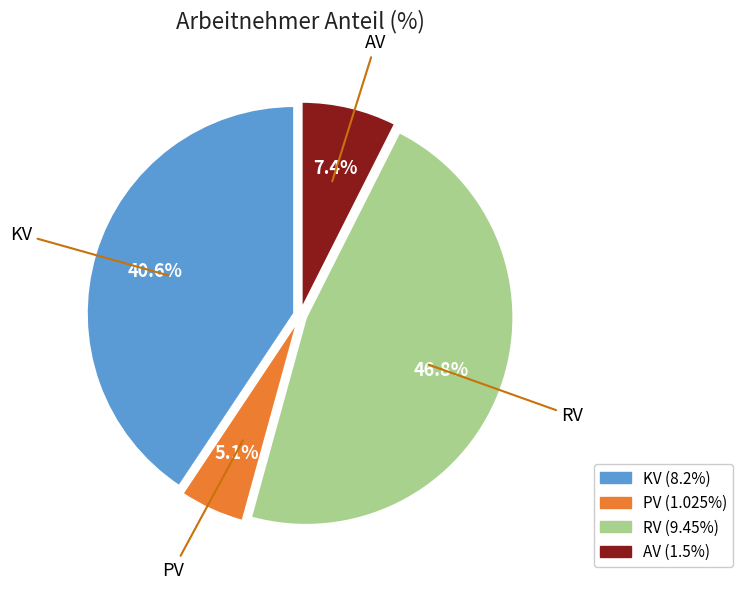

To the nearest percent, what is the average slice percentage?

25%